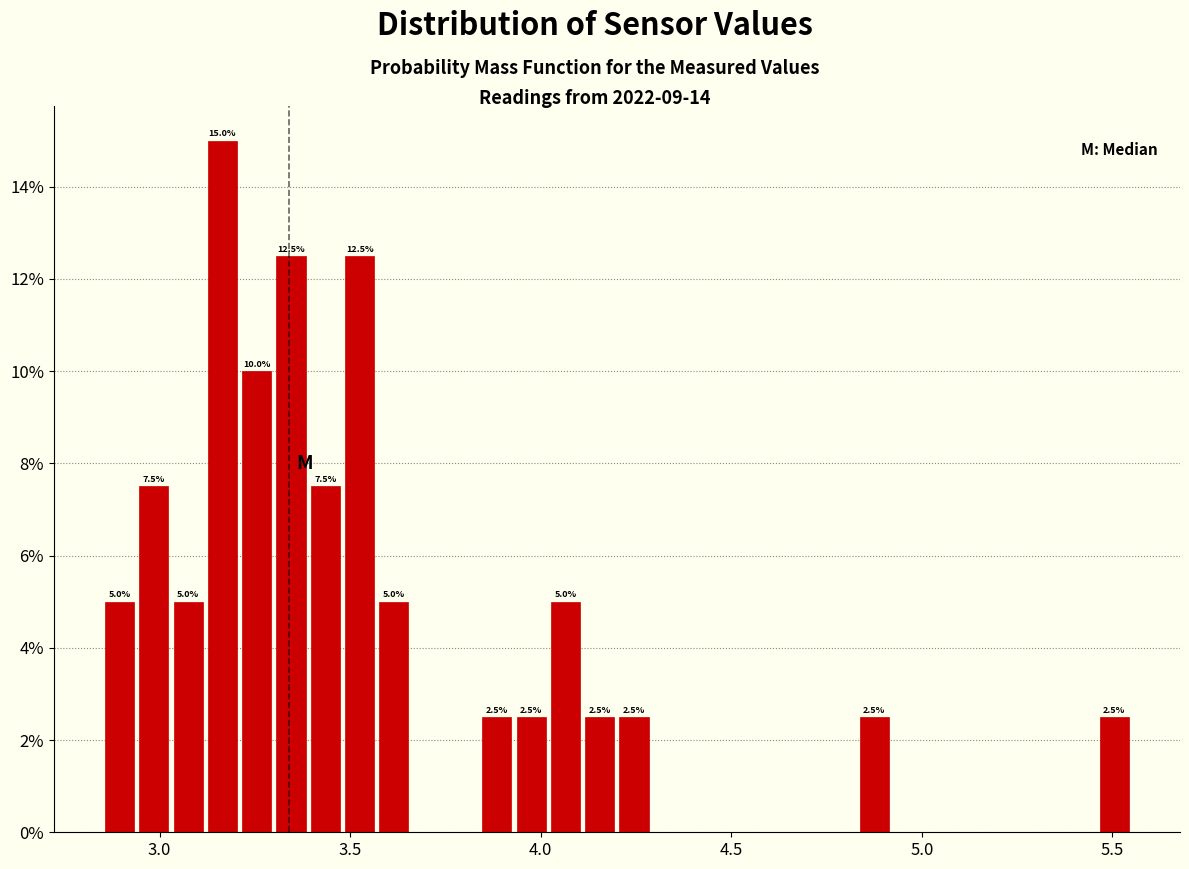

Around what value on the x-axis is the tallest bar? Give the approximate position of its centre, as read against the axis.

3.15